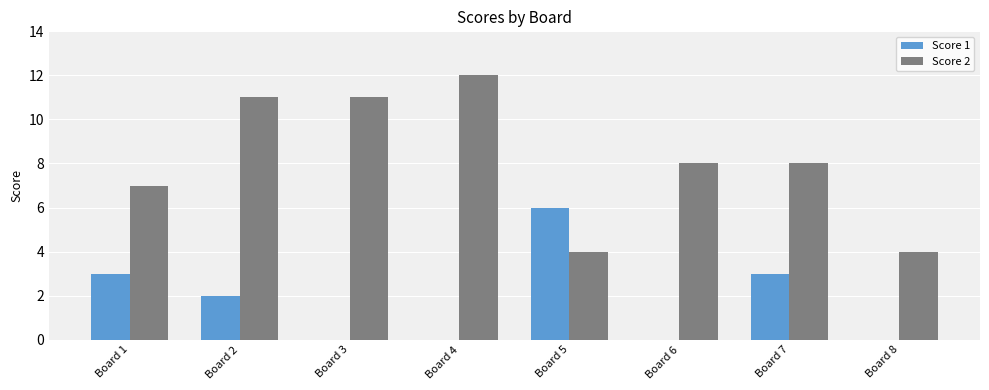

Reading right to left, what are all the values shown in this chart?

Score 1: 0	3	0	6	0	0	2	3
Score 2: 4	8	8	4	12	11	11	7